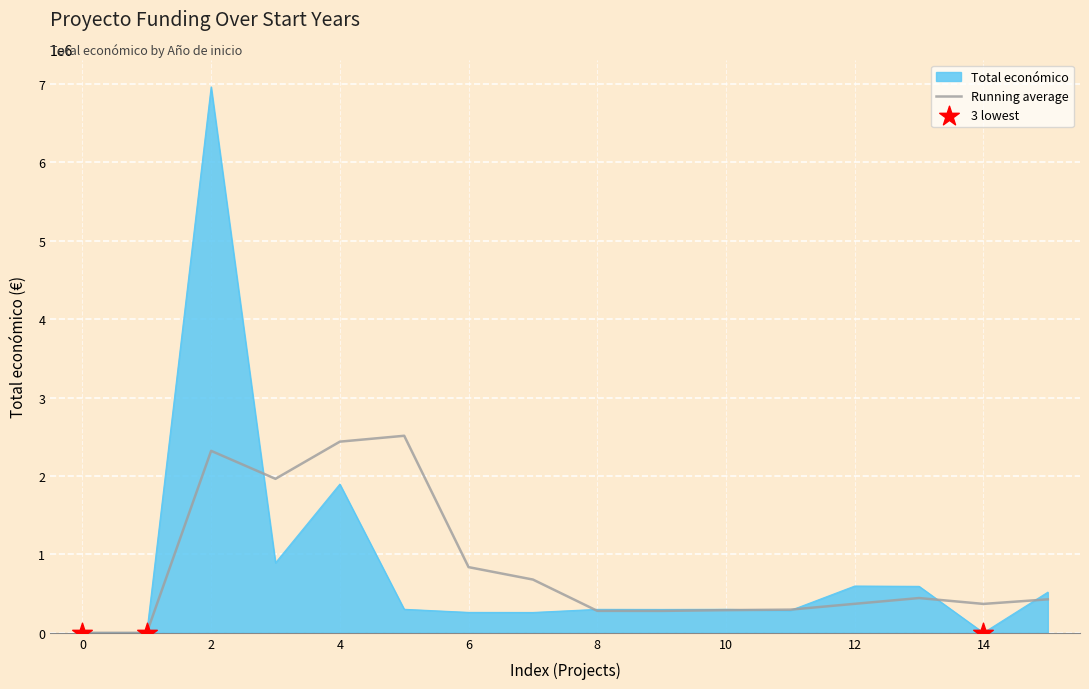

Which series has the largest range (max minus min)?

Total económico